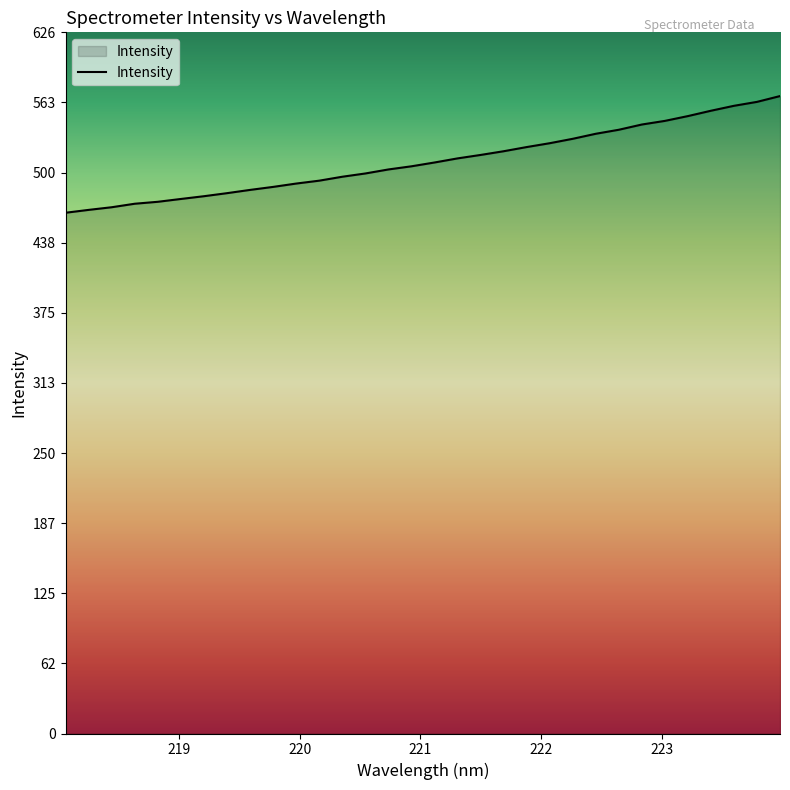

What is the smallest value displayed?

465.1